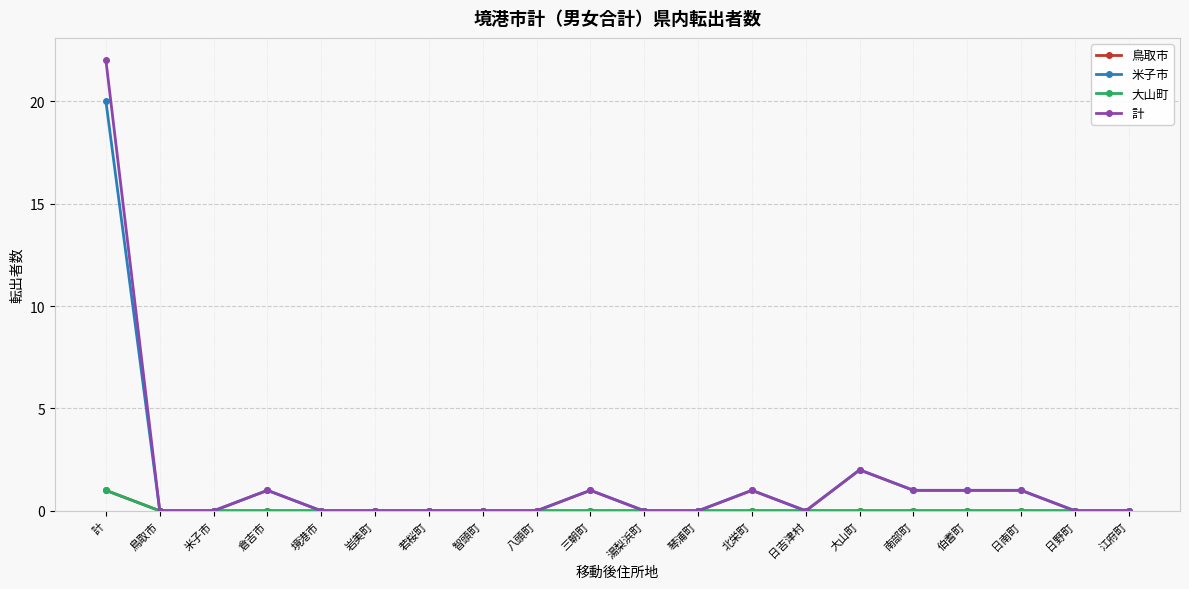

True or false: 大山町 has more than 1 interior local peaks.

False